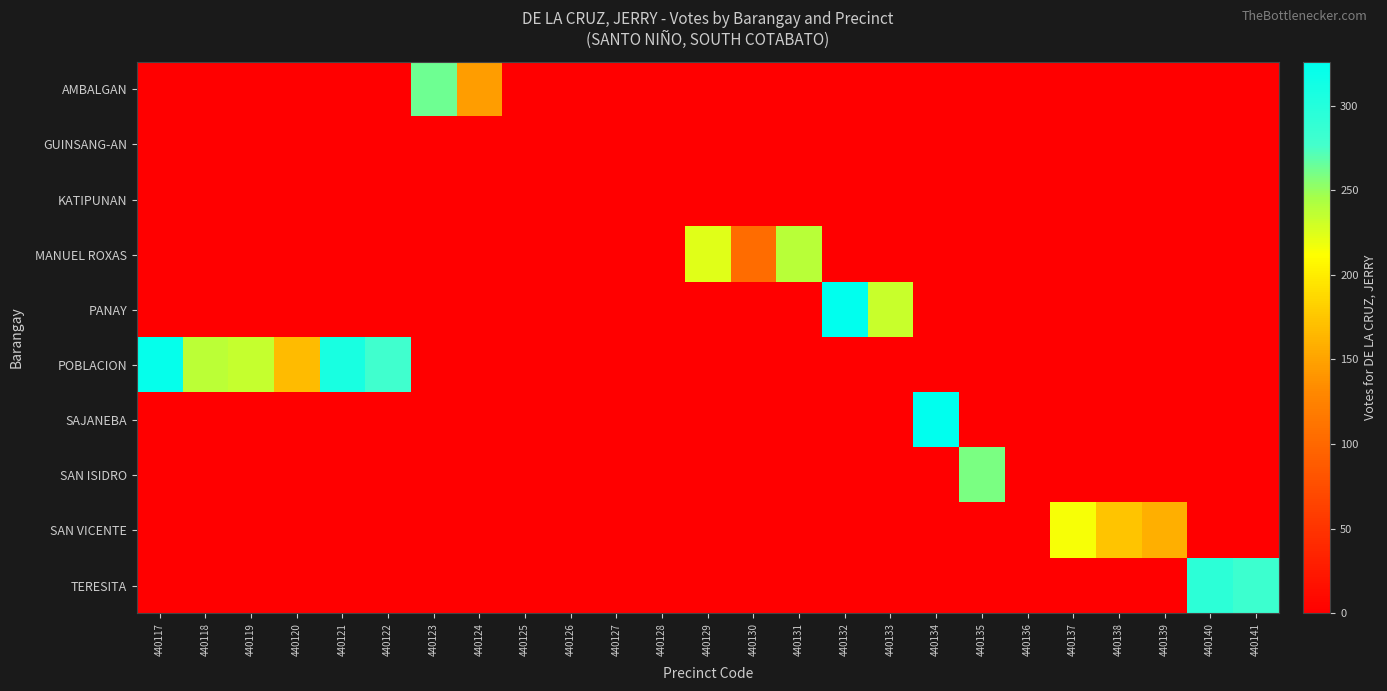

What is the greatest value displayed?

326